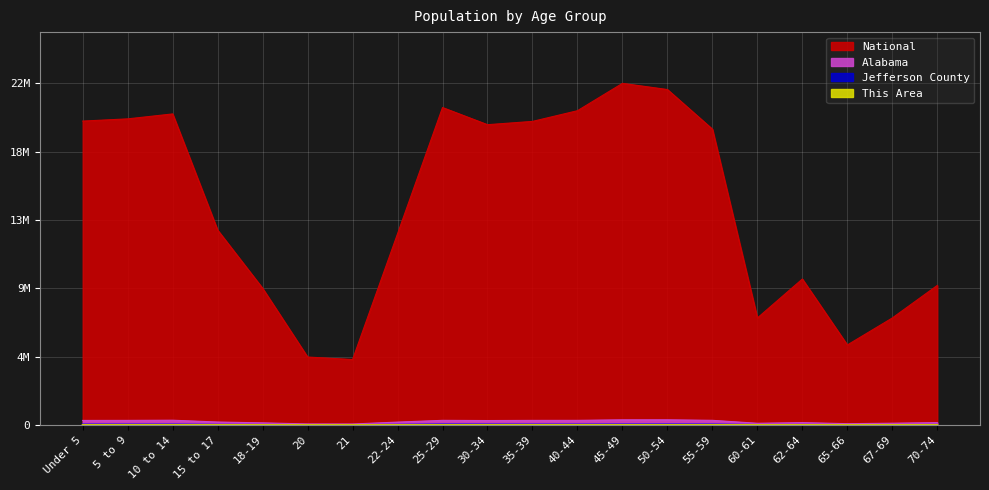

At which category is the sum across all series the highest?

45-49